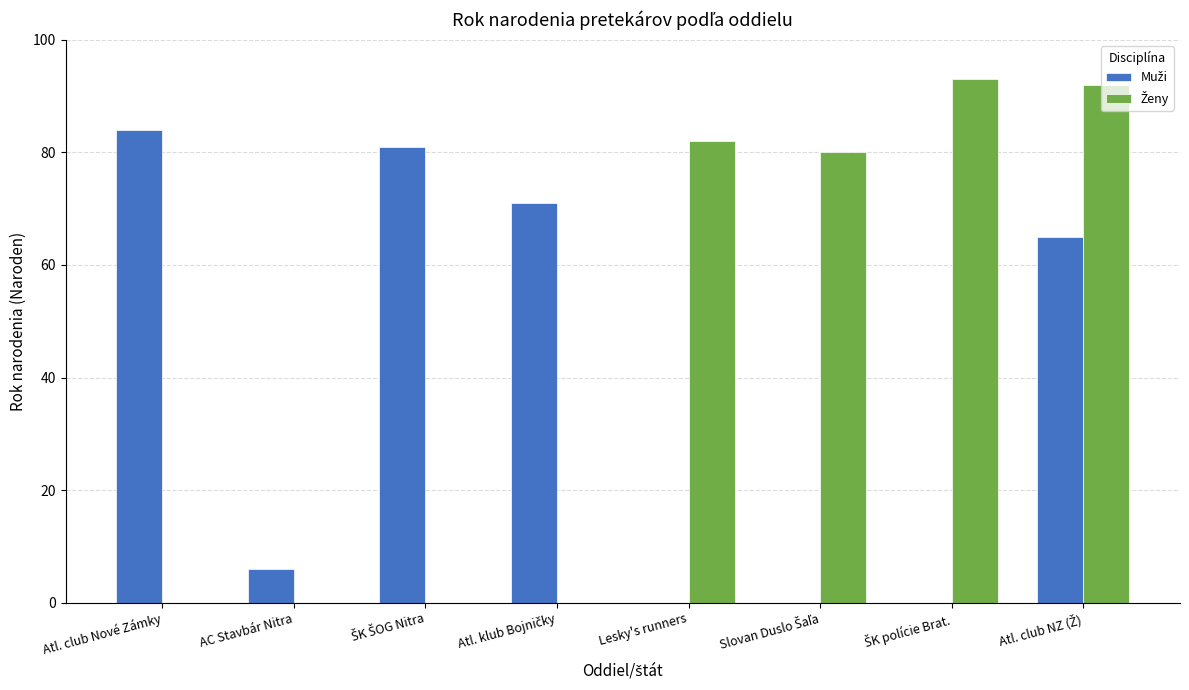

What is the greatest value displayed?

93